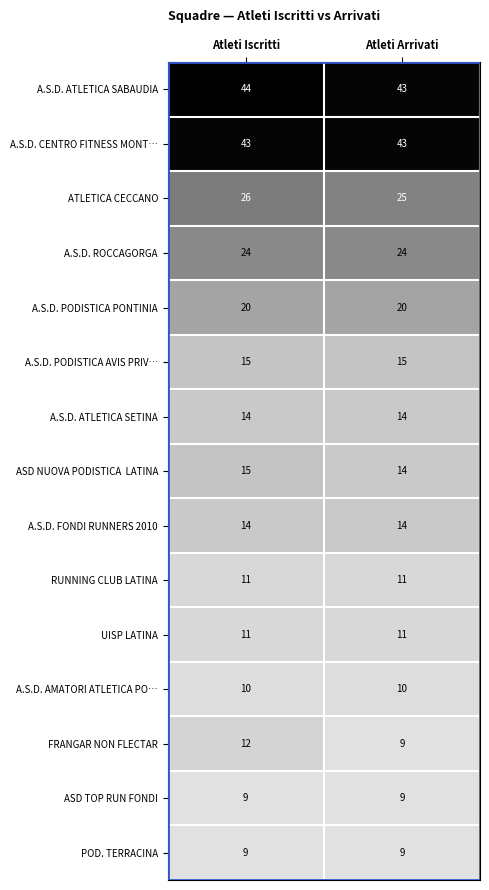

The RUNNING CLUB LATINA series shows 11 at Atleti Arrivati. True or false?

True